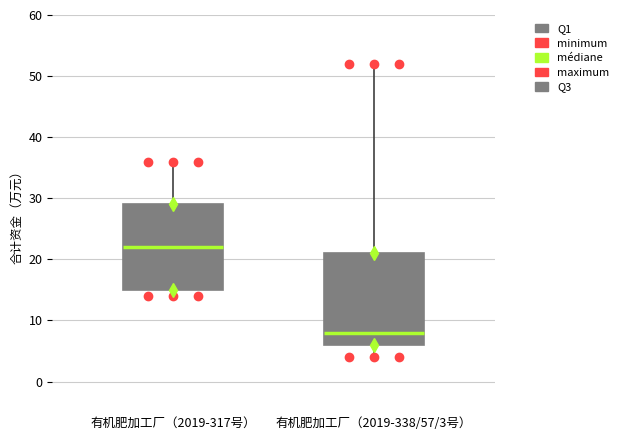

Reading left to right, read every box against the y-axis: the position of its median line, the range the box covers, and the ends of its whiskers. The values are not printed on the chart, so give them approximately, as read against the axis.

有机肥加工厂（2019-317号）: median 22, box 15 to 29, whiskers 14 to 36
有机肥加工厂（2019-338/57/3号）: median 8, box 6 to 21, whiskers 4 to 52